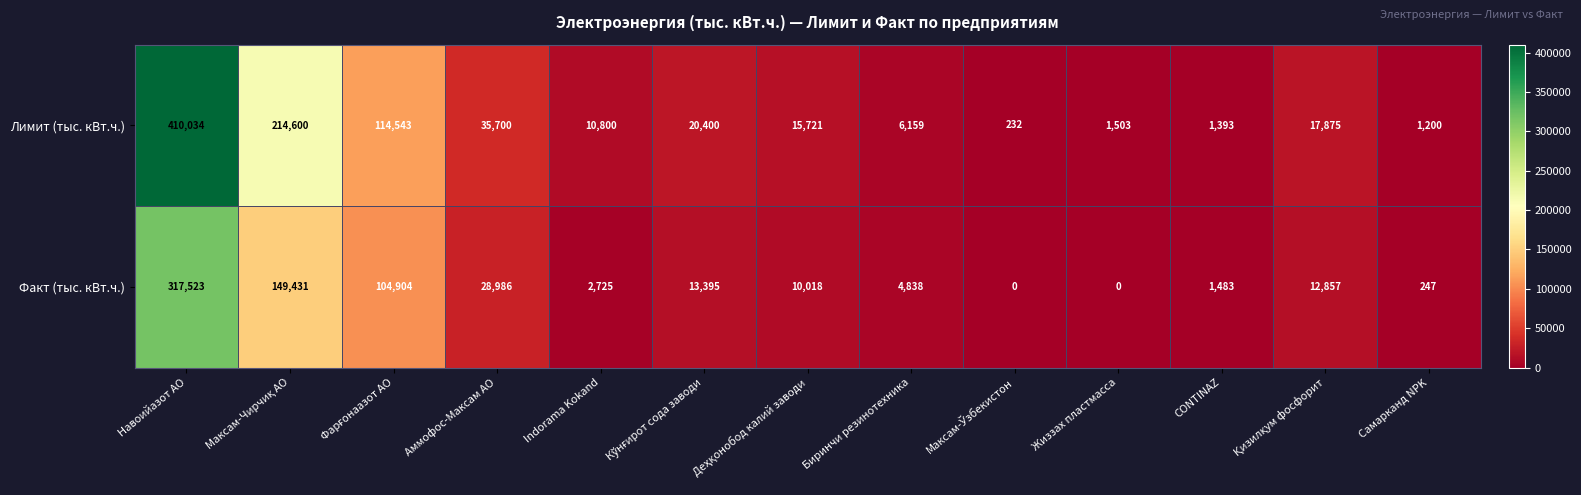

List the series in order of their overall mean, highest first.

Лимит (тыс. кВт.ч.), Факт (тыс. кВт.ч.)